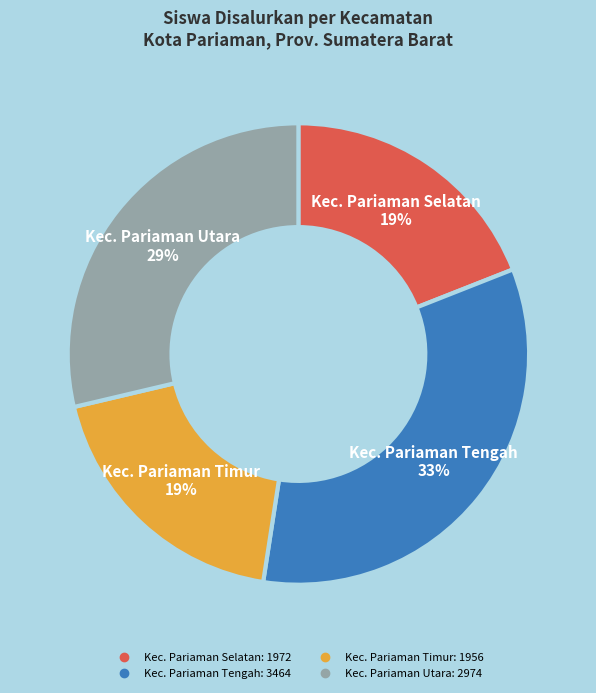

To the nearest percent, what is the average slice percentage?

25%